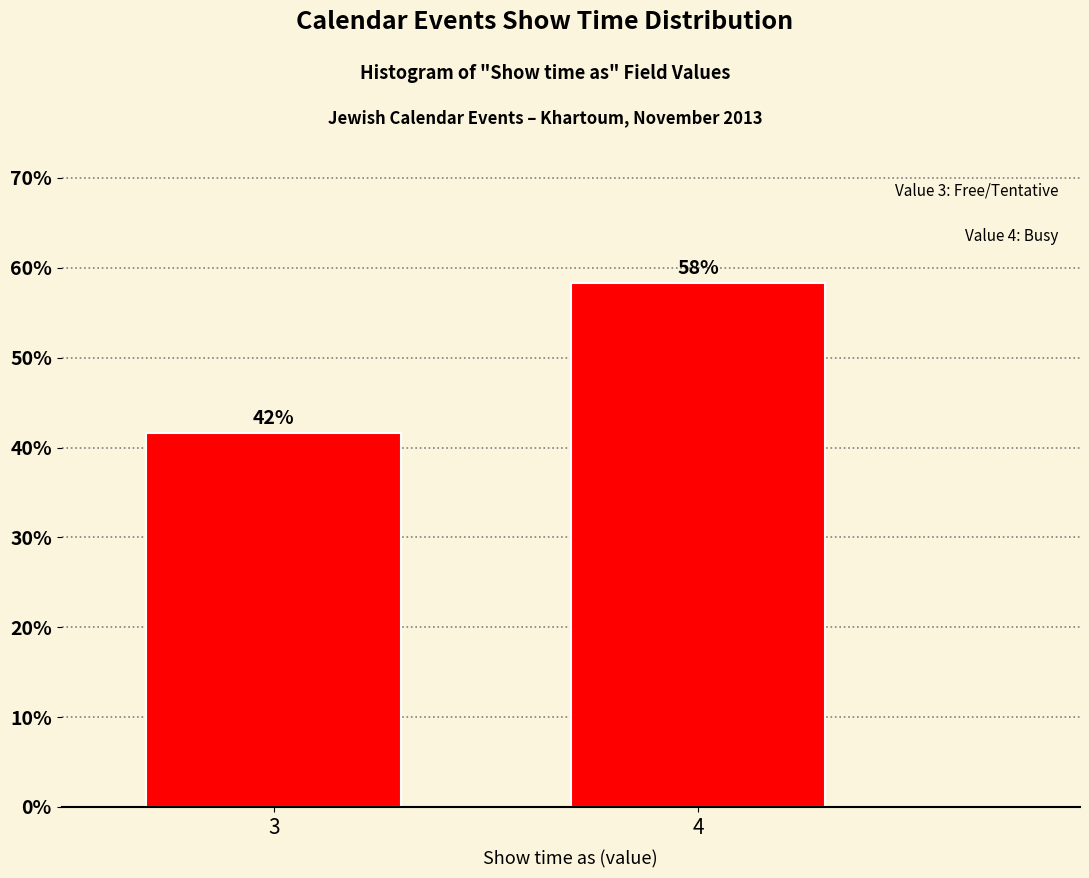

How many bars are there in total?

2